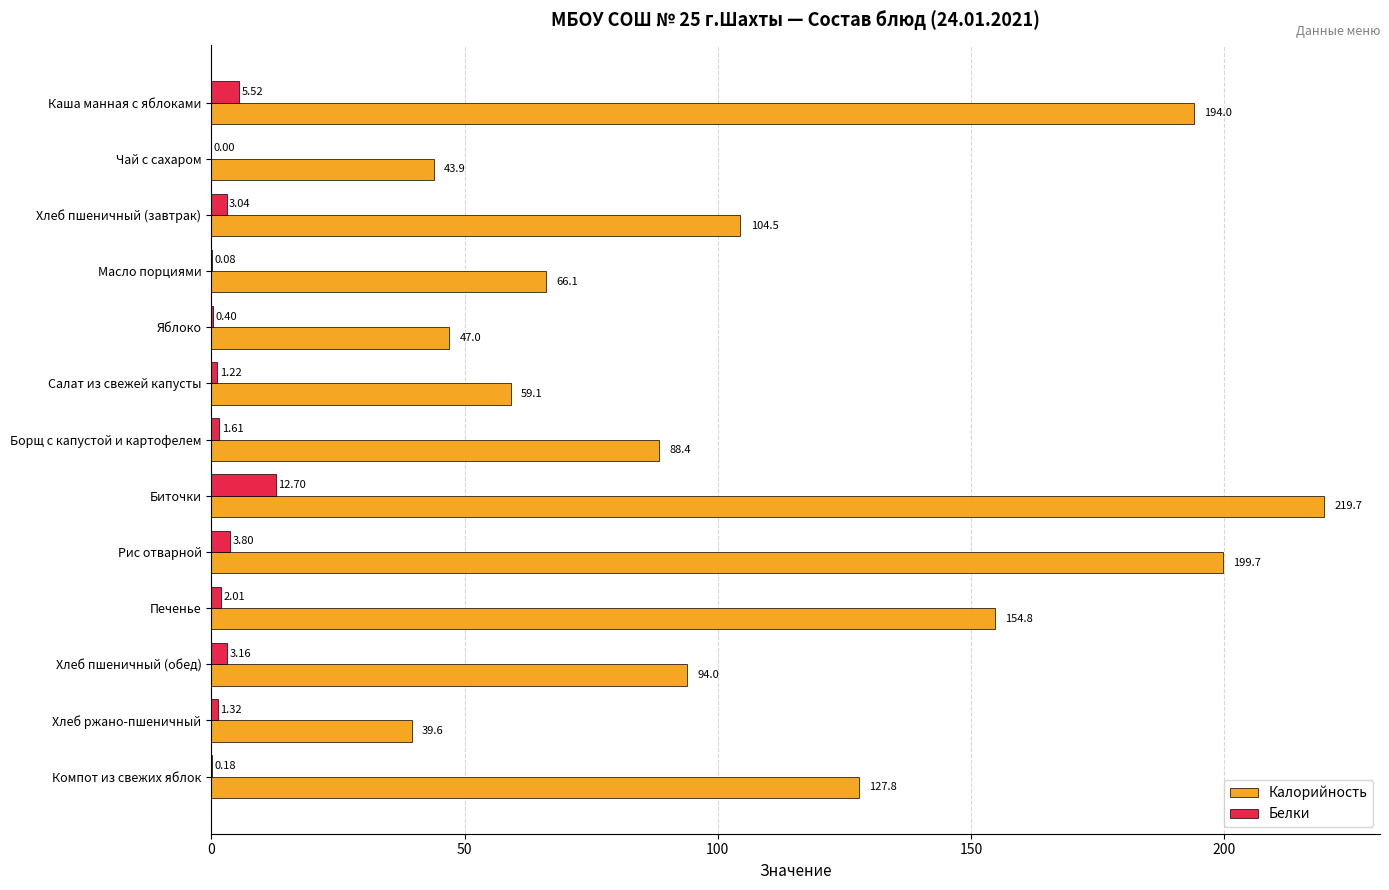

Which category has the highest value in the Белки series?

Биточки